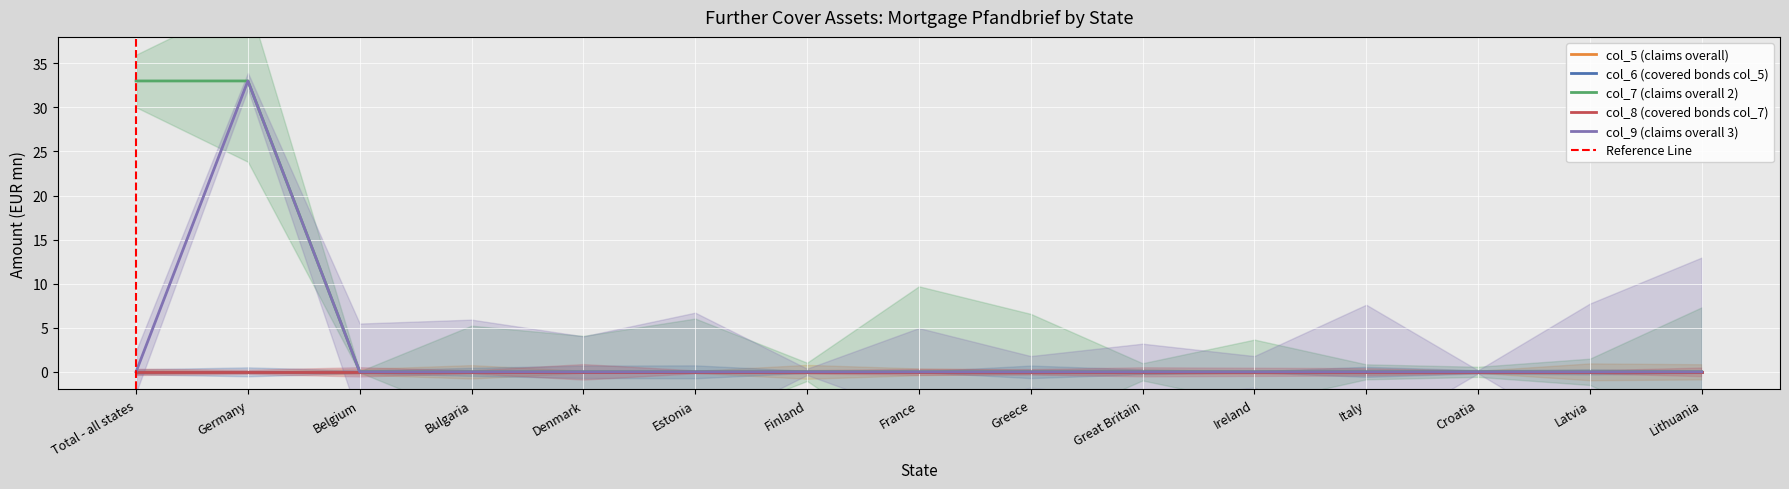

Reading right to left, extract all data points from this chart.

col_5 (claims overall): Lithuania=0	Latvia=0	Croatia=0	Italy=0	Ireland=0	Great Britain=0	Greece=0	France=0	Finland=0	Estonia=0	Denmark=0	Bulgaria=0	Belgium=0	Germany=0	Total - all states=0
col_6 (covered bonds col_5): Lithuania=0	Latvia=0	Croatia=0	Italy=0	Ireland=0	Great Britain=0	Greece=0	France=0	Finland=0	Estonia=0	Denmark=0	Bulgaria=0	Belgium=0	Germany=0	Total - all states=0
col_7 (claims overall 2): Lithuania=0	Latvia=0	Croatia=0	Italy=0	Ireland=0	Great Britain=0	Greece=0	France=0	Finland=0	Estonia=0	Denmark=0	Bulgaria=0	Belgium=0	Germany=33	Total - all states=33
col_8 (covered bonds col_7): Lithuania=0	Latvia=0	Croatia=0	Italy=0	Ireland=0	Great Britain=0	Greece=0	France=0	Finland=0	Estonia=0	Denmark=0	Bulgaria=0	Belgium=0	Germany=0	Total - all states=0
col_9 (claims overall 3): Lithuania=0	Latvia=0	Croatia=0	Italy=0	Ireland=0	Great Britain=0	Greece=0	France=0	Finland=0	Estonia=0	Denmark=0	Bulgaria=0	Belgium=0	Germany=33	Total - all states=0